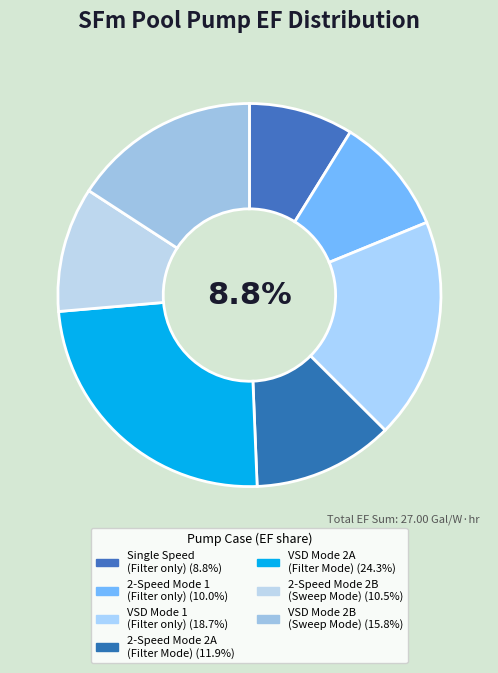

To the nearest percent, what is the combined percentage of Single Speed
(Filter only) and 2-Speed Mode 2B
(Sweep Mode)?

19%